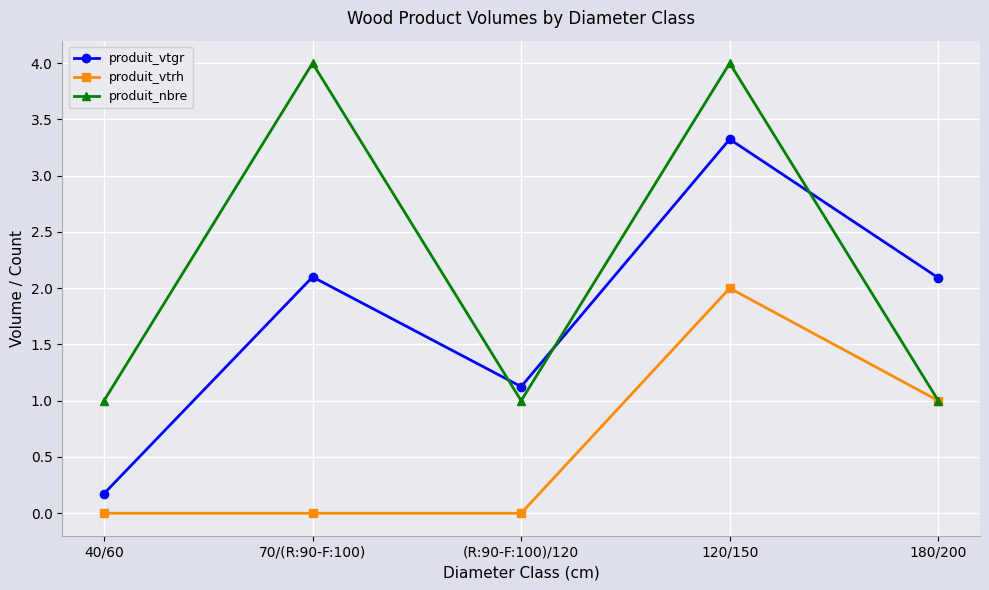

What are all the series names shown in the legend?

produit_vtgr, produit_vtrh, produit_nbre